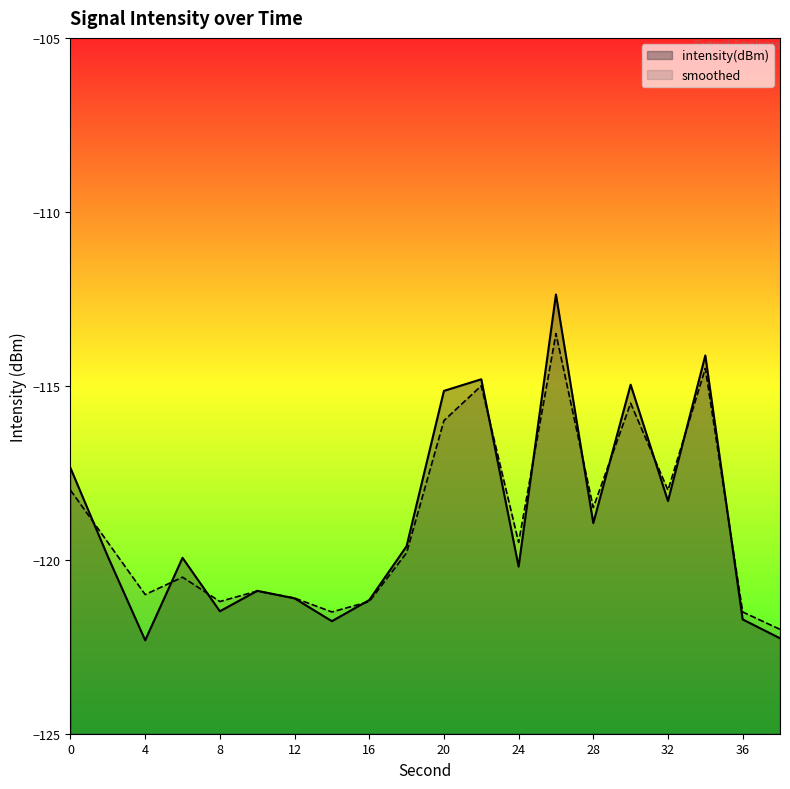

Reading left to right, extract all data points from this chart.

intensity(dBm): -117.4	-119.9	-122.3	-119.9	-121.5	-120.9	-121.1	-121.8	-121.2	-119.6	-115.1	-114.8	-120.2	-112.4	-118.9	-115.0	-118.3	-114.1	-121.7	-122.3
smoothed: -118.0	-119.5	-121.0	-120.5	-121.2	-120.9	-121.1	-121.5	-121.2	-119.8	-116.0	-115.0	-119.5	-113.5	-118.5	-115.5	-118.0	-114.5	-121.5	-122.0